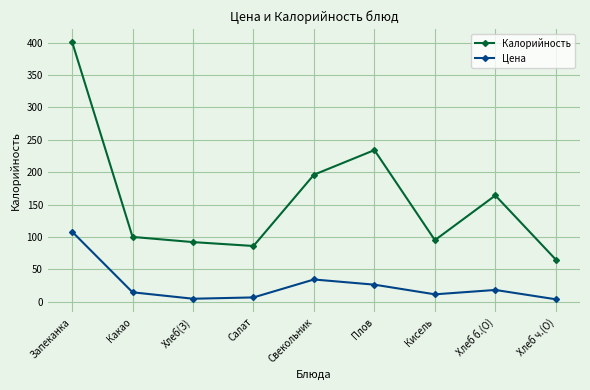

How many distinct data groups are displayed?

2